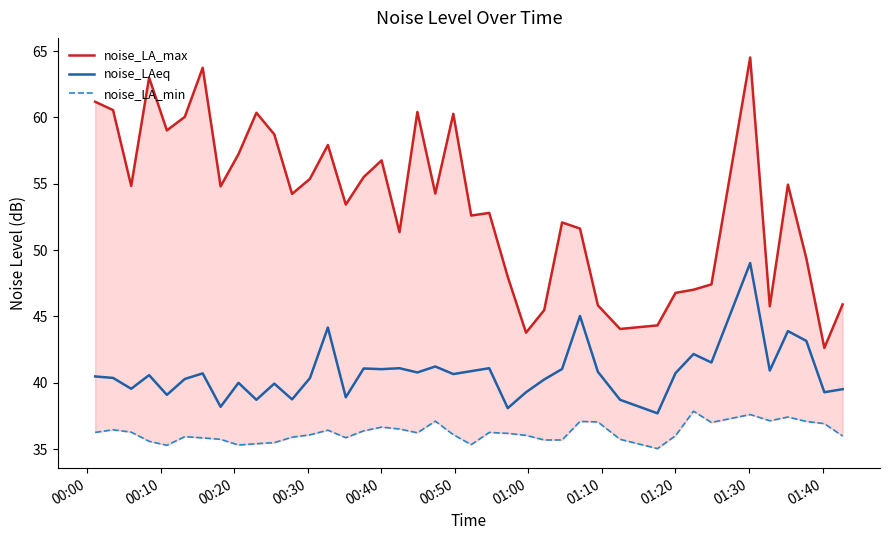

Which series has the largest total across all categories?

noise_LA_max